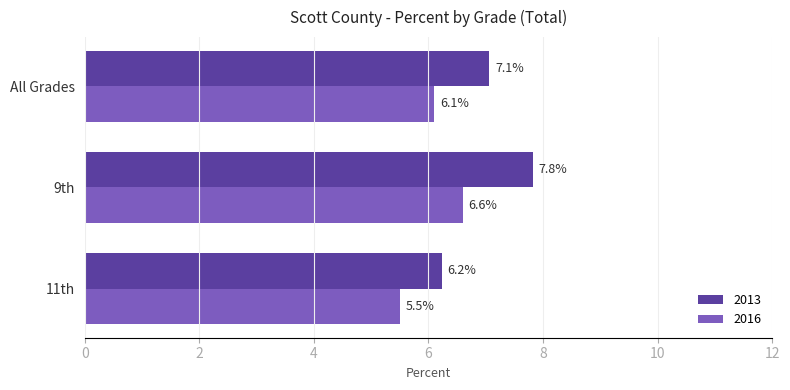

At All Grades, list the series in order from smallest to largest.

2016, 2013